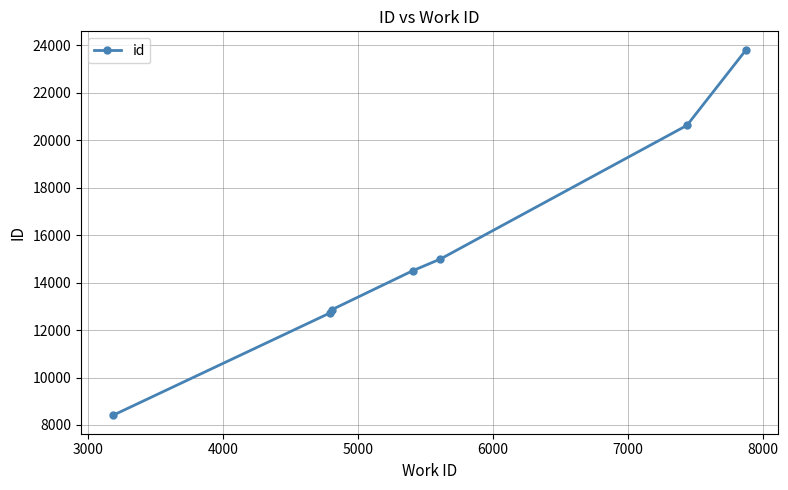

What is the greatest value displayed?

23821